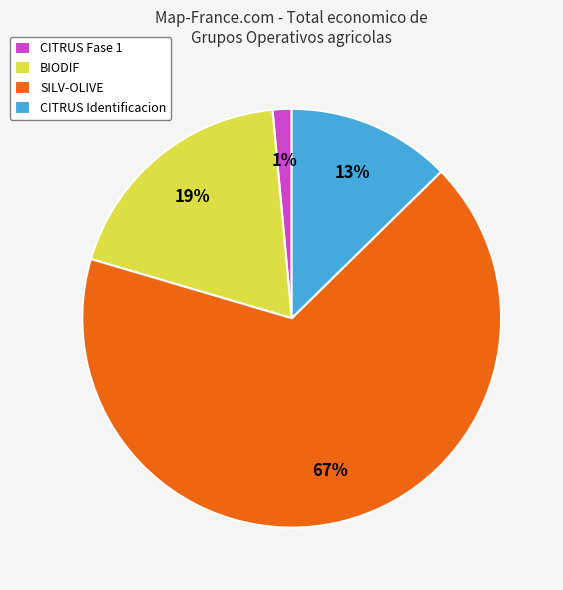

What is the ratio of the value at SILV-OLIVE to the value at BIODIF?

3.5